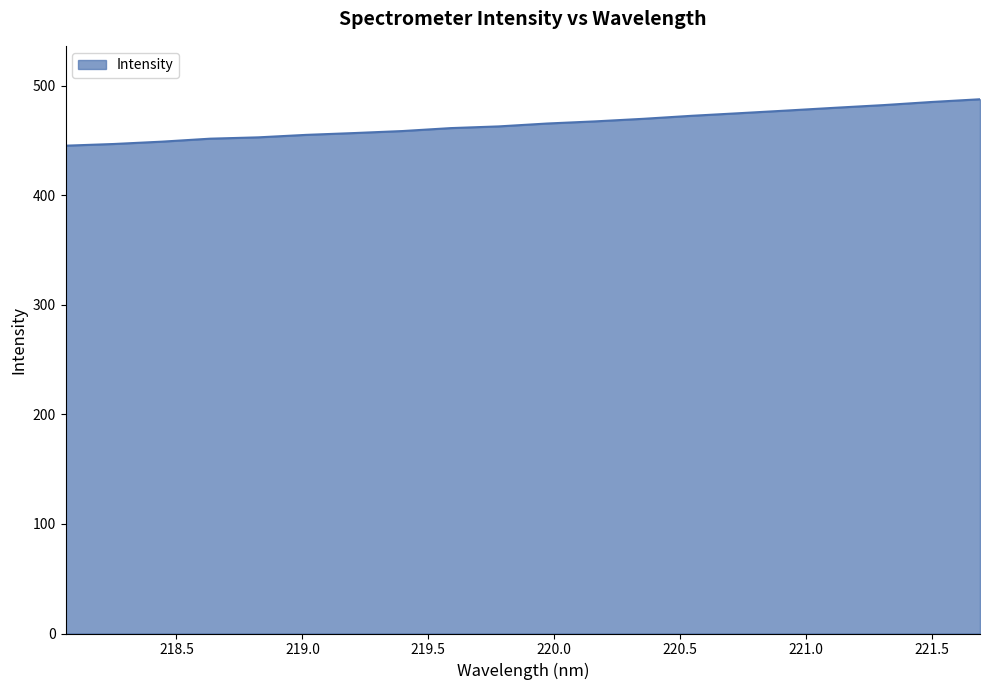

What is the maximum value shown in the chart?

487.7